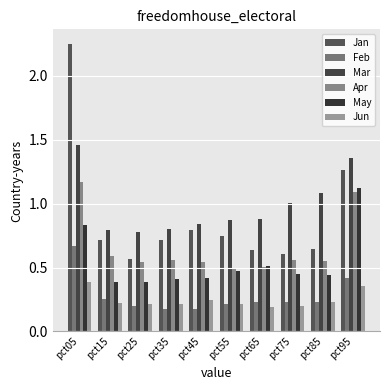

Which series has the largest range (max minus min)?

Jan